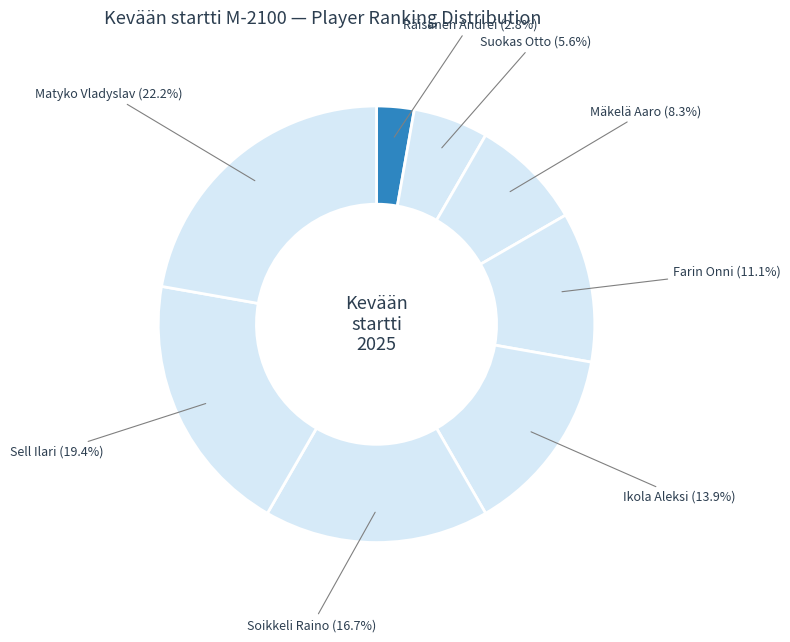

What is the smallest slice in the pie chart?

Räisänen Andrei